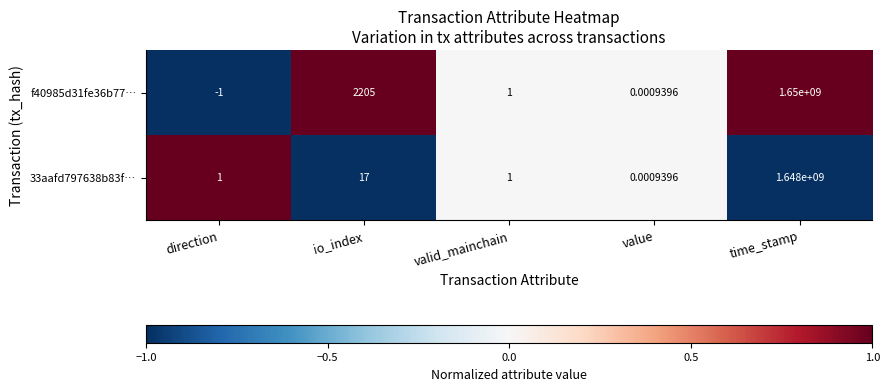

How many positive values does the f40985d31fe36b77… series have?

4